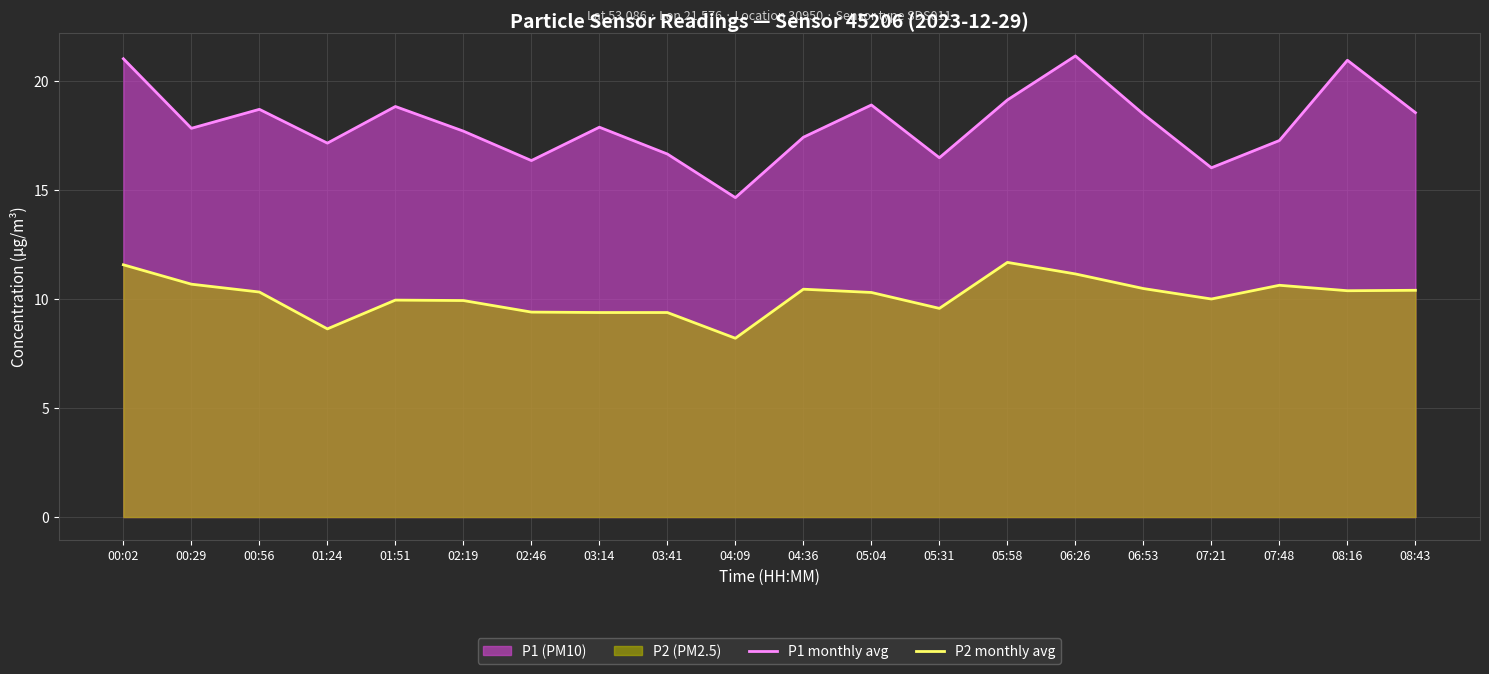

Which category has the lowest value in the P1 monthly avg series?

04:09